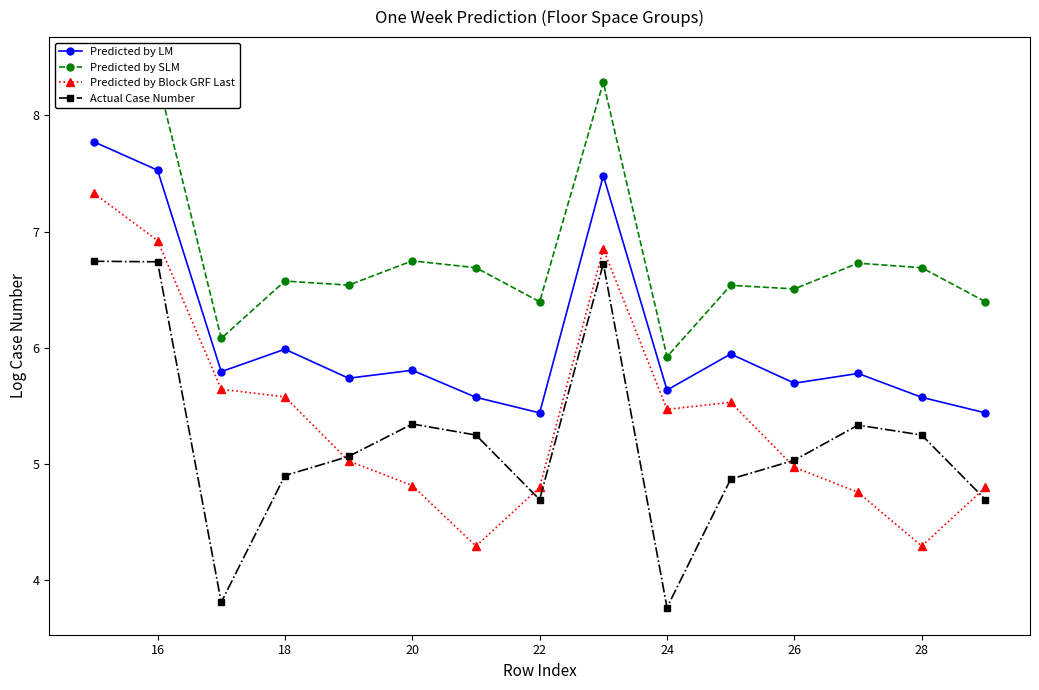

Is this an area chart (filled region under the line)?

No